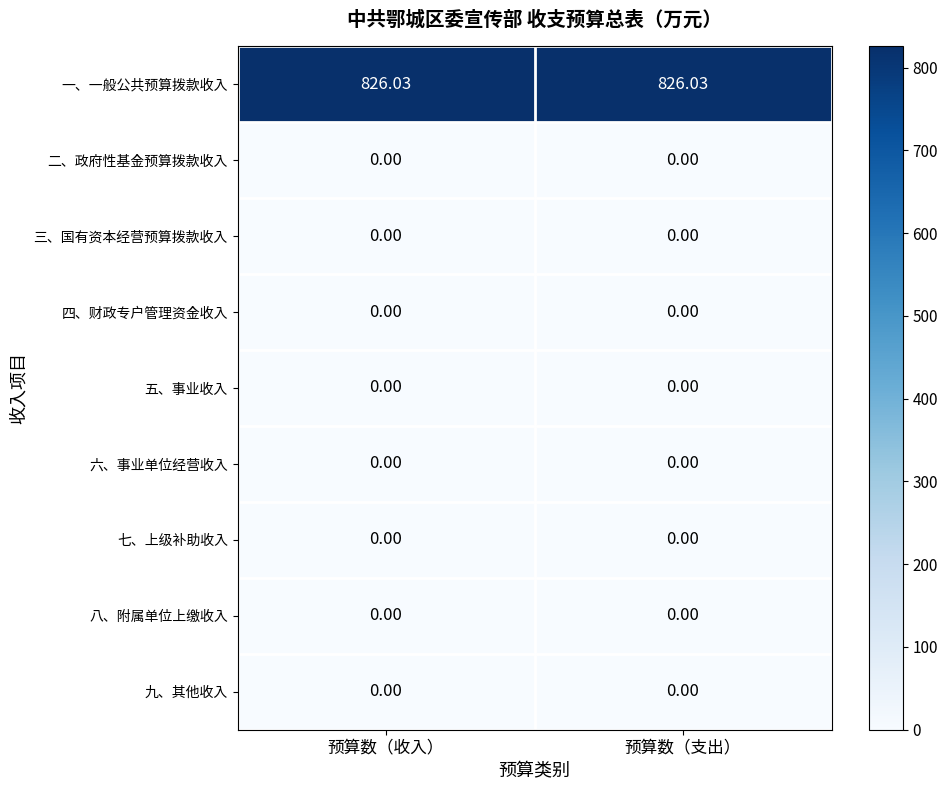

Which series has the largest total across all categories?

一、一般公共预算拨款收入